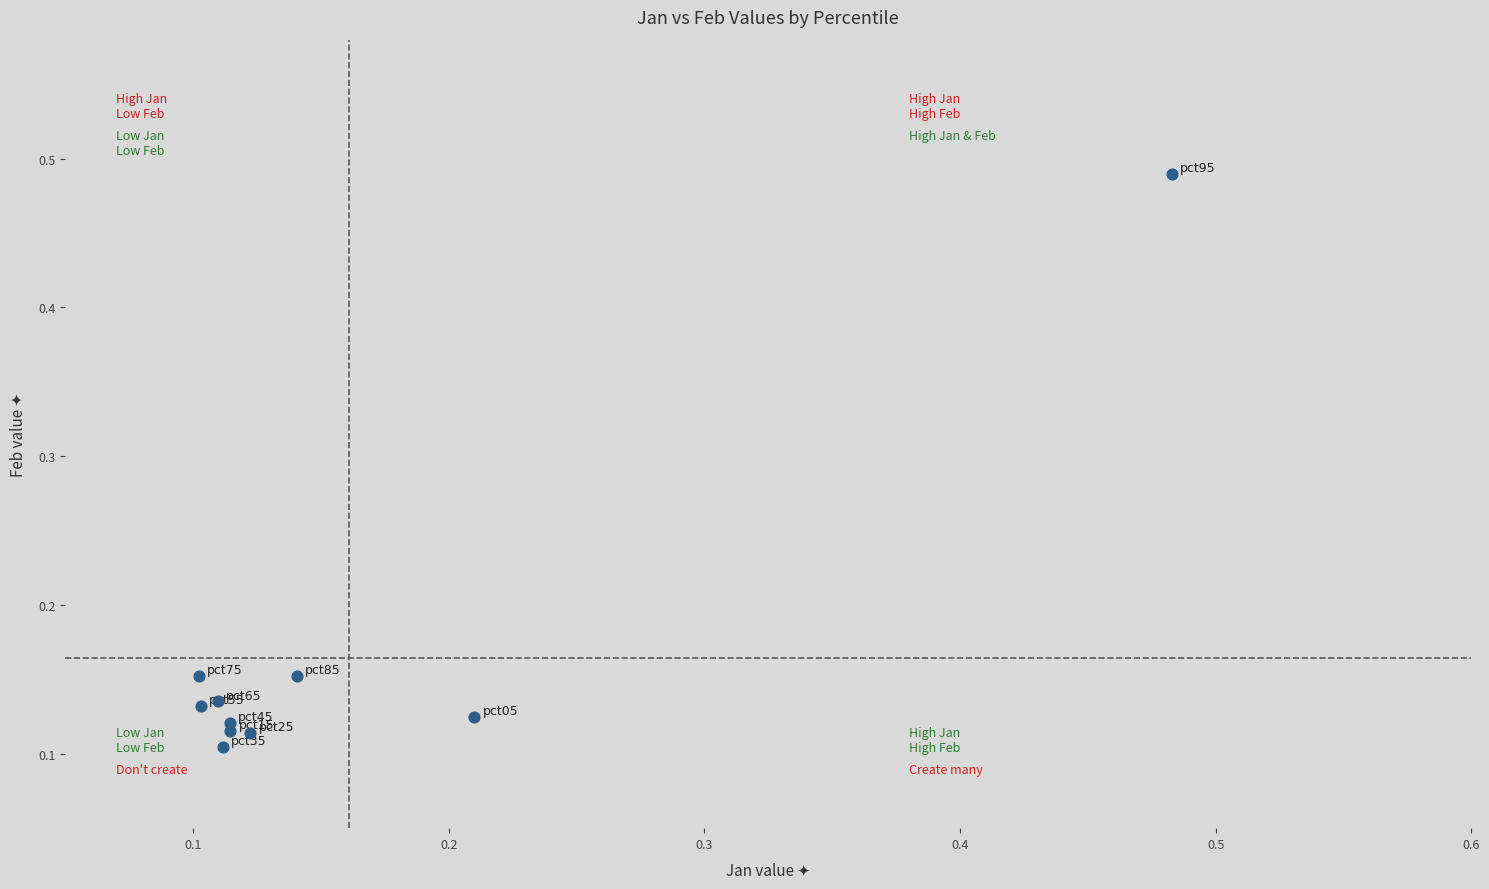

What is the range of Y values (max minus min)?

0.4